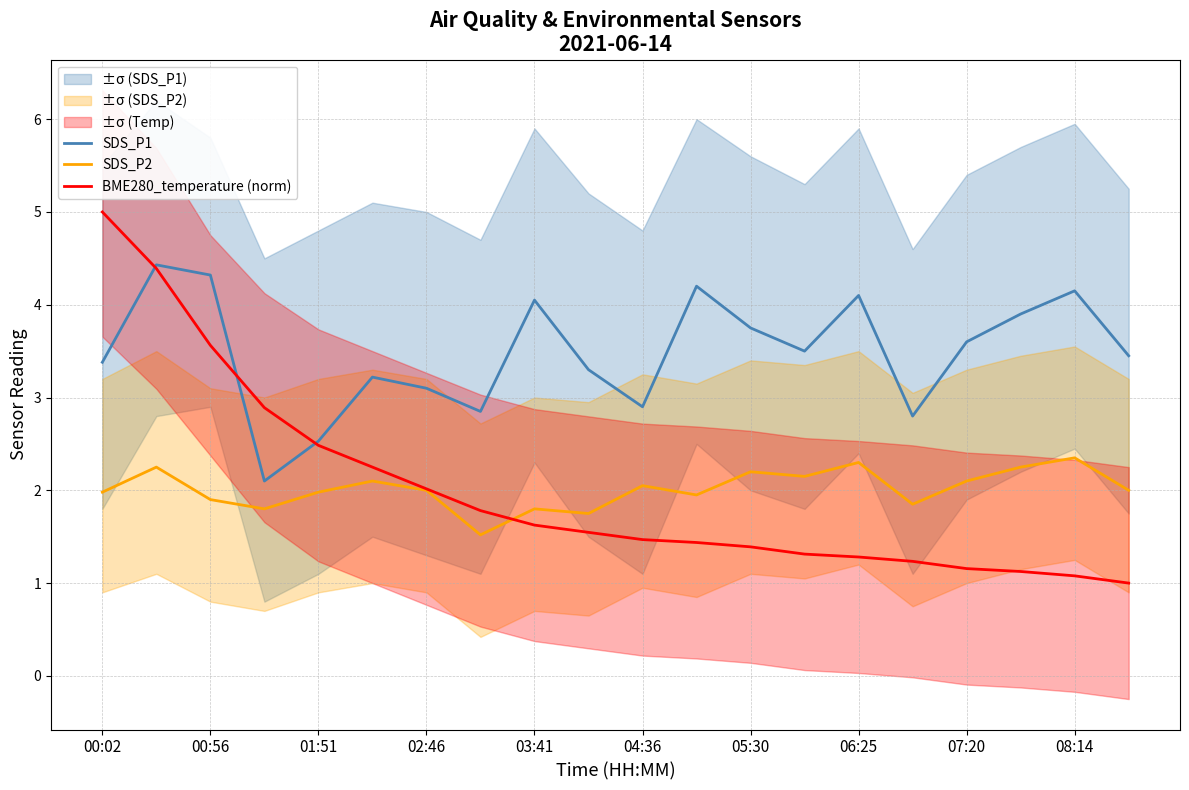

At how many categories does at least one series exceed 2?

20